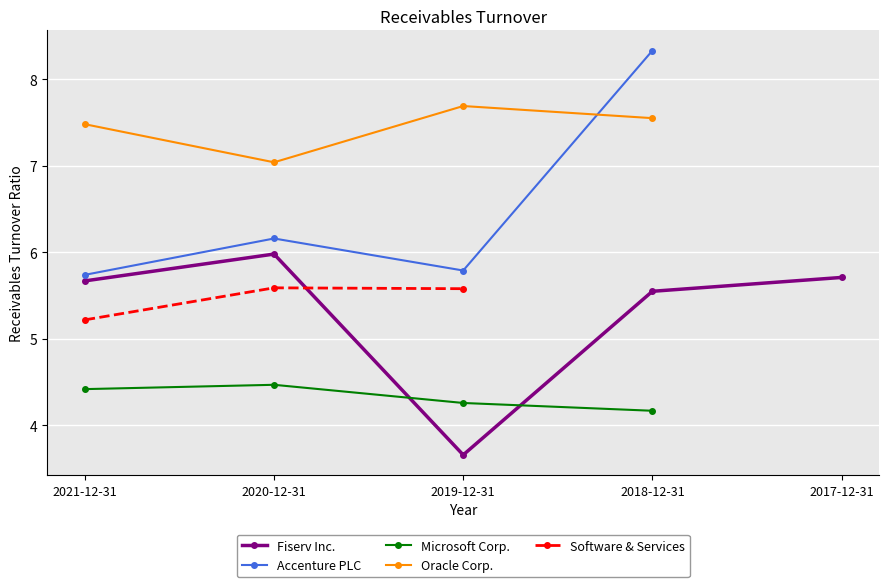

True or false: Software & Services has more than 0 interior local peaks.

True